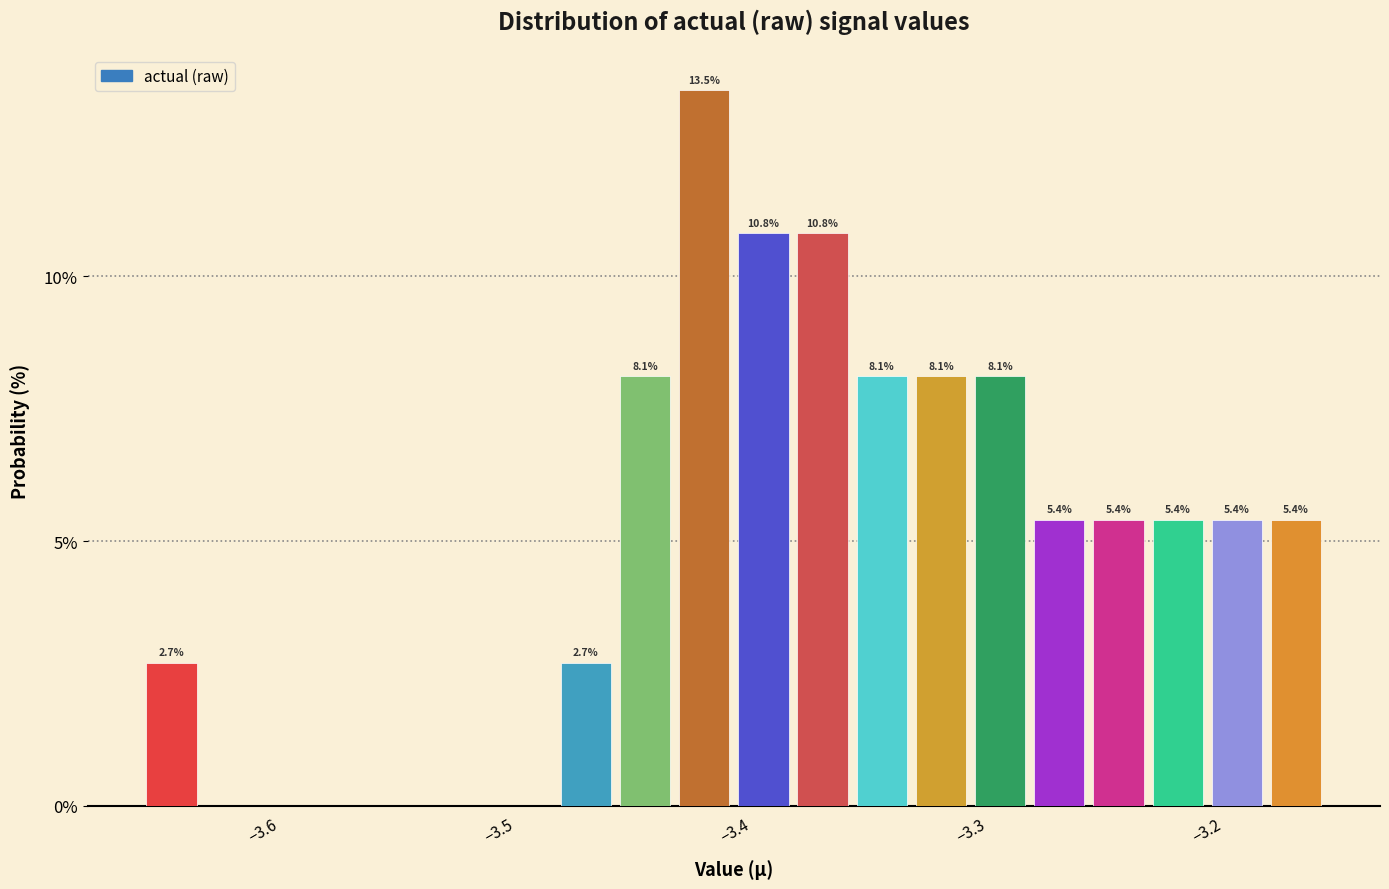

Read against the x-axis, roughly where is the centre of the tallest bar?

-3.41